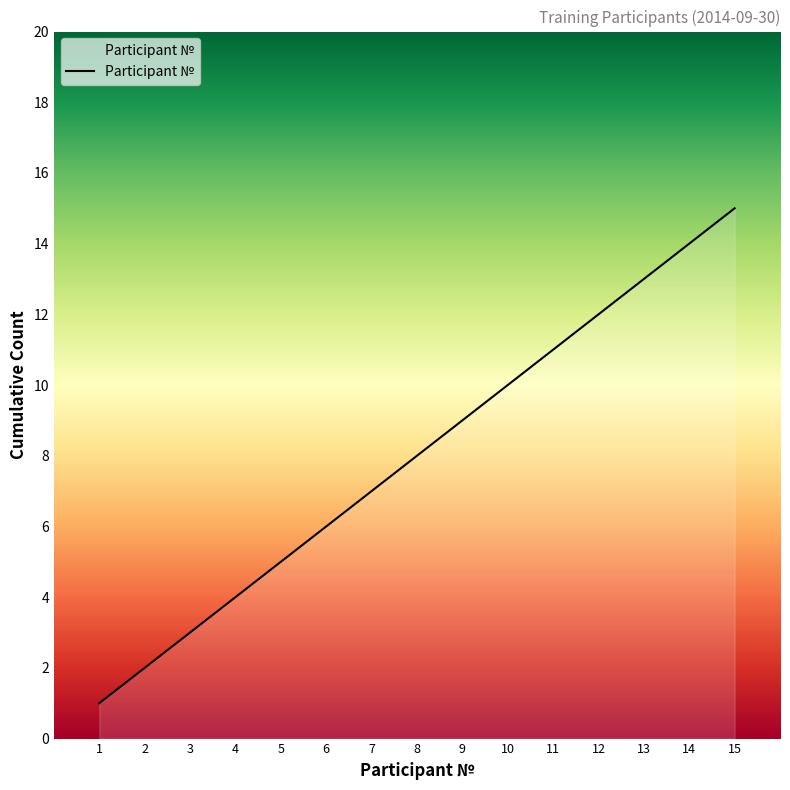

Rank the categories by value from lowest to highest.

1, 2, 3, 4, 5, 6, 7, 8, 9, 10, 11, 12, 13, 14, 15